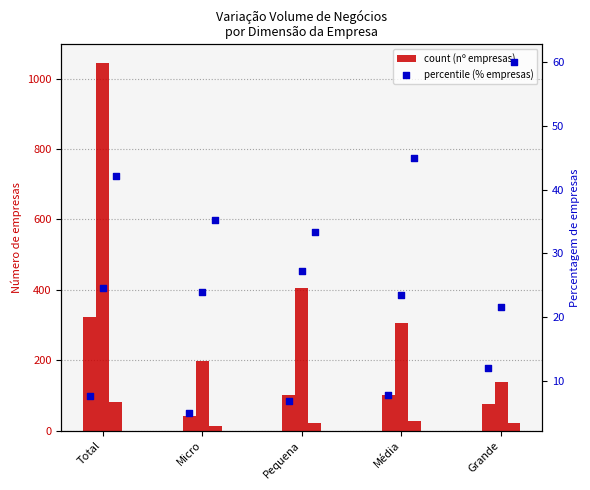

What is the total value across all series at Total?

1522.4